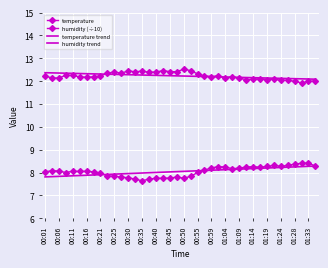

How many categories are shown in the chart?

40